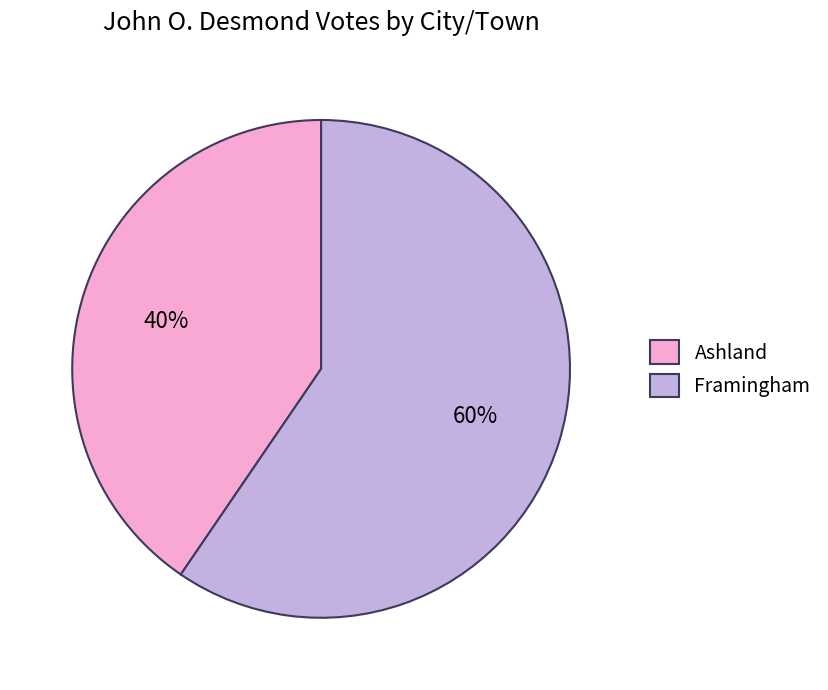

Rank the categories by value from lowest to highest.

Ashland, Framingham